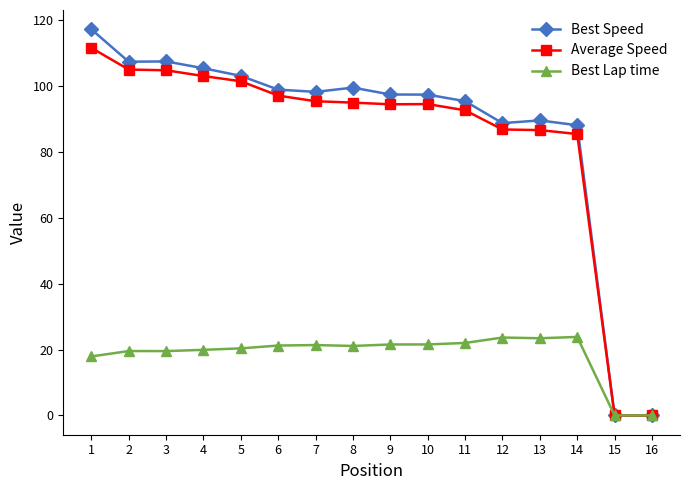

Is it true that Best Speed equals 95.4 at 11?

True